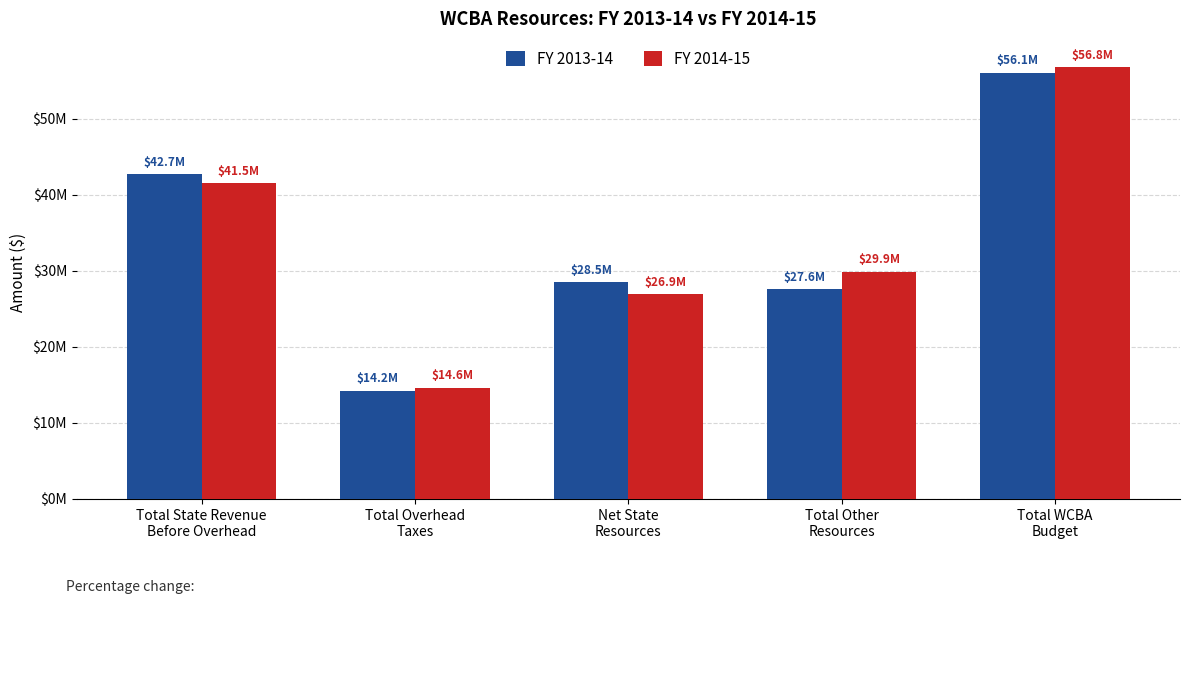

At which label does FY 2013-14 reach its peak?

Total WCBA
Budget